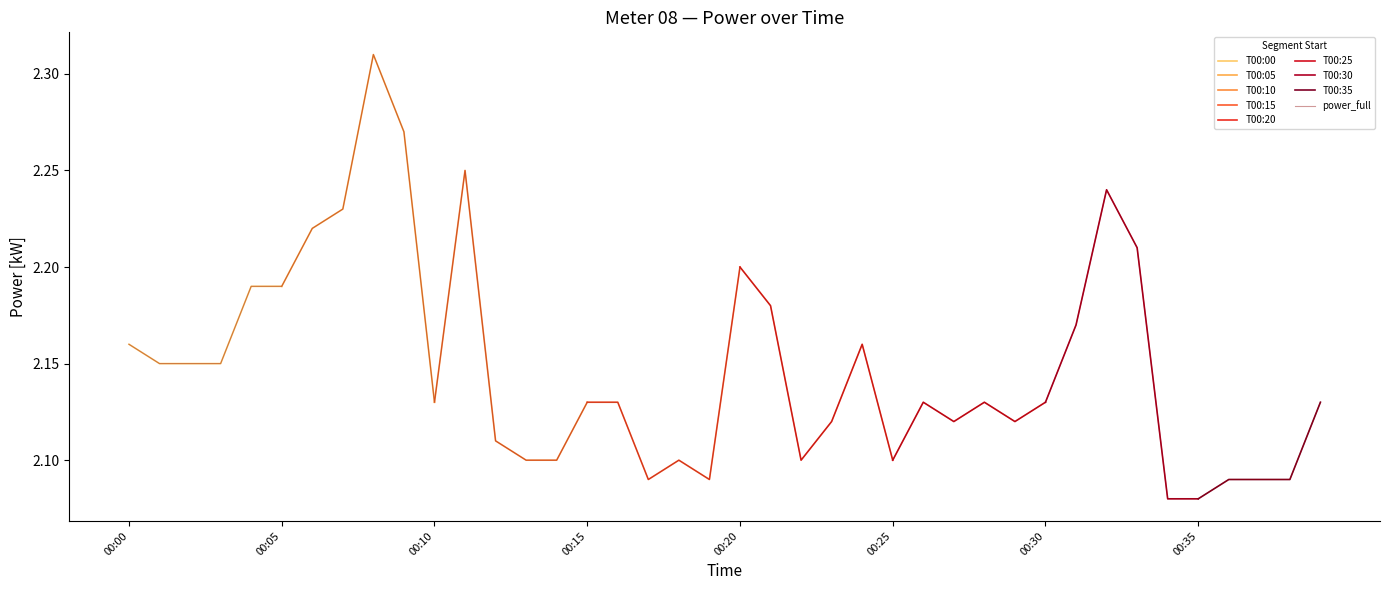

Which label corresponds to the smallest value in the chart?

00:34